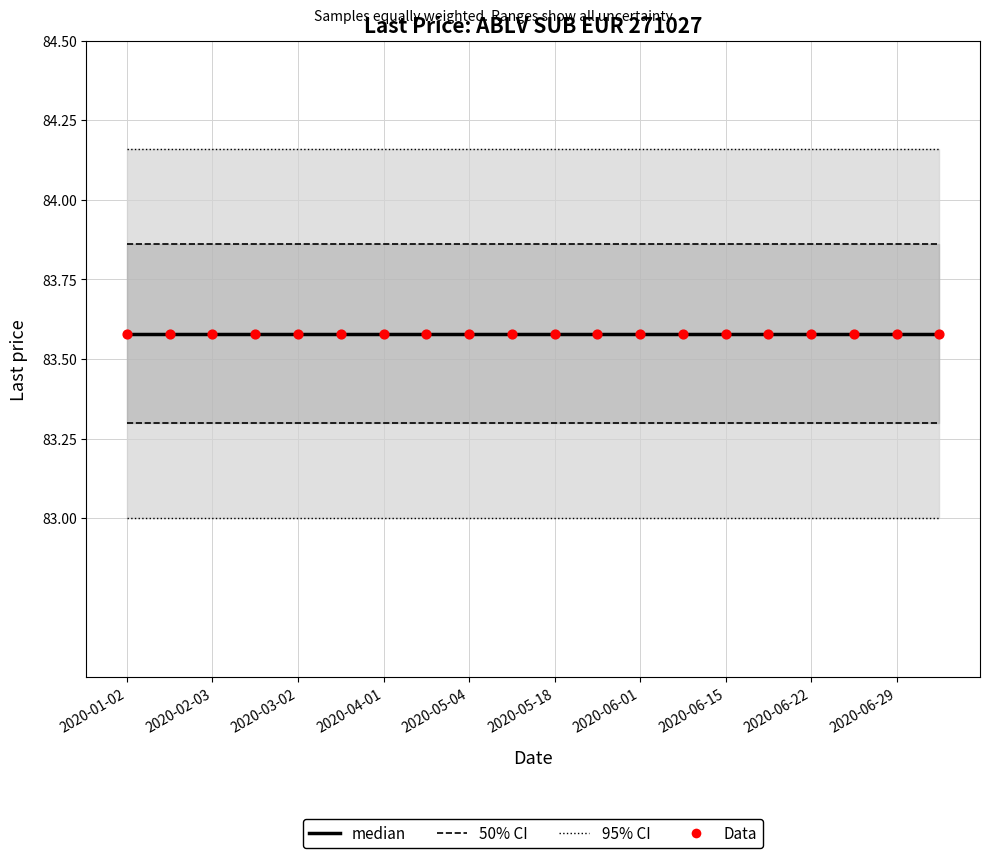

What are all the series names shown in the legend?

95% CI, 50% CI, median, Data